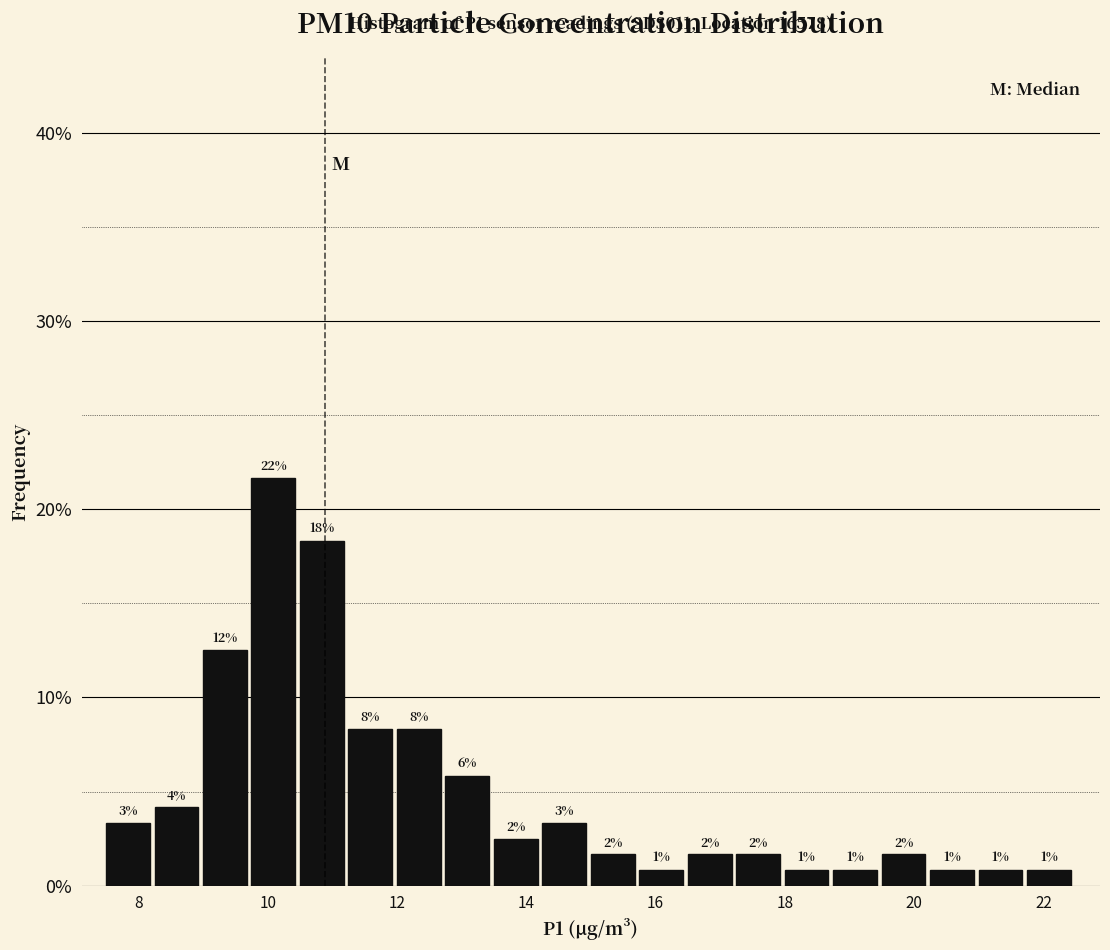

Read against the x-axis, roughly where is the centre of the tallest bar?

10.0